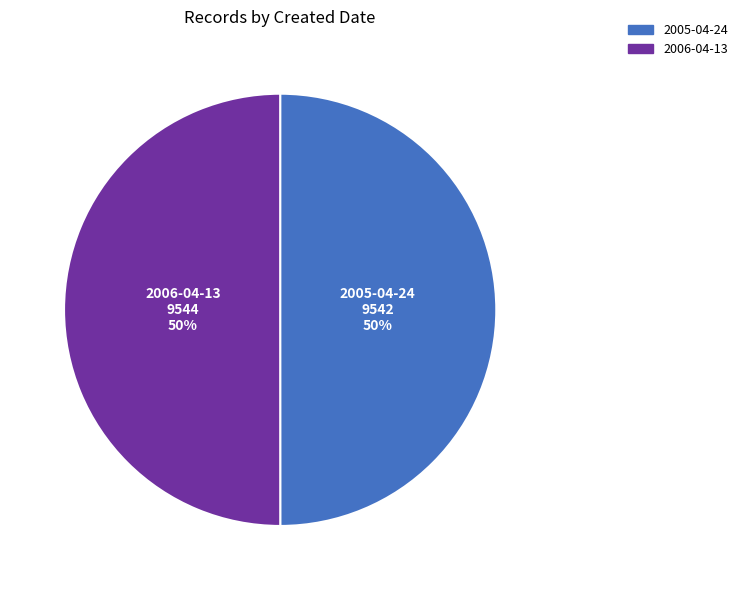

True or false: 2005-04-24 accounts for 39% of the total.

False